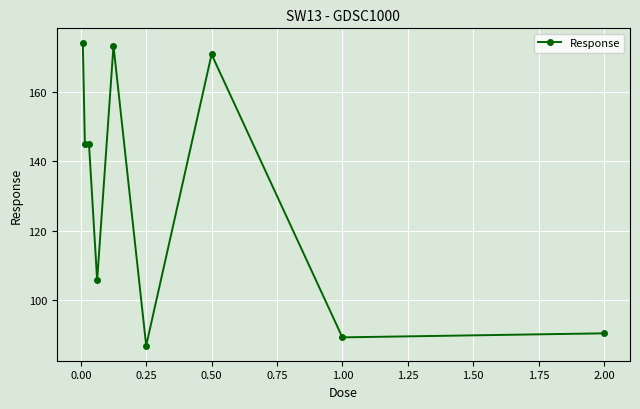

What is the value of the 8th point from the left?

89.3